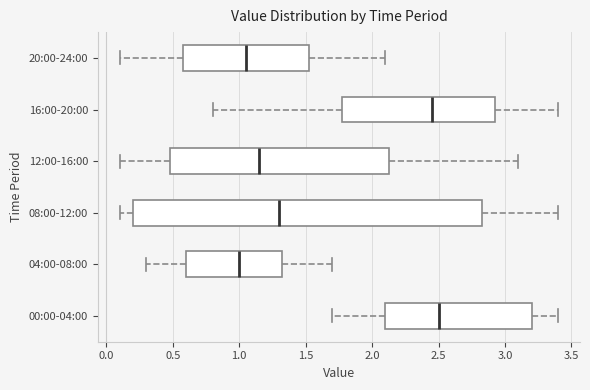

Reading bottom to top, read every box against the x-axis: the position of its median line, the range the box covers, and the ends of its whiskers. The values are not printed on the chart, so give them approximately, as read against the axis.

00:00-04:00: median 2.50, box 2.10 to 3.20, whiskers 1.70 to 3.40
04:00-08:00: median 1.00, box 0.60 to 1.35, whiskers 0.30 to 1.70
08:00-12:00: median 1.30, box 0.20 to 2.85, whiskers 0.10 to 3.40
12:00-16:00: median 1.15, box 0.50 to 2.15, whiskers 0.10 to 3.10
16:00-20:00: median 2.45, box 1.80 to 2.95, whiskers 0.80 to 3.40
20:00-24:00: median 1.05, box 0.60 to 1.55, whiskers 0.10 to 2.10